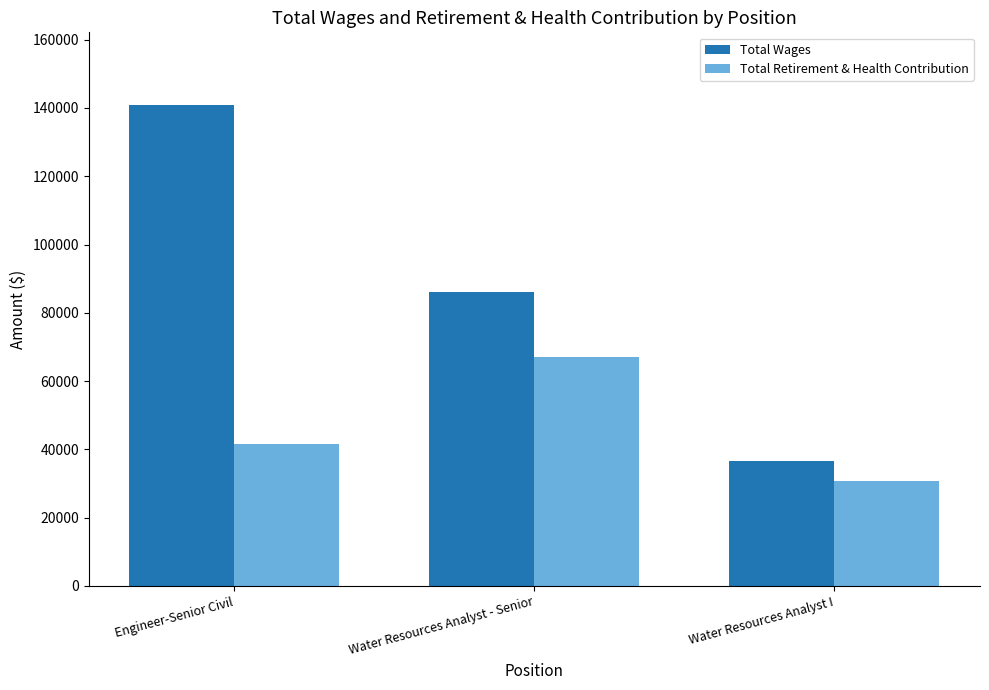

At Engineer-Senior Civil, list the series in order from largest to smallest.

Total Wages, Total Retirement & Health Contribution